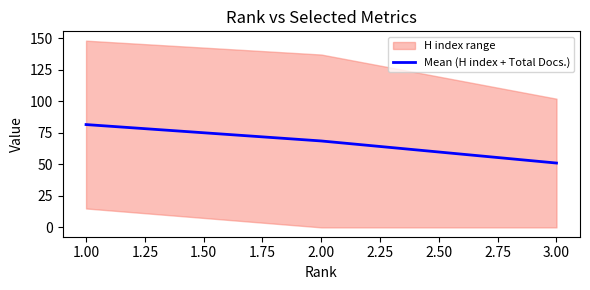

The value of Mean (H index + Total Docs.) at 3.00 is 30.8. True or false?

False